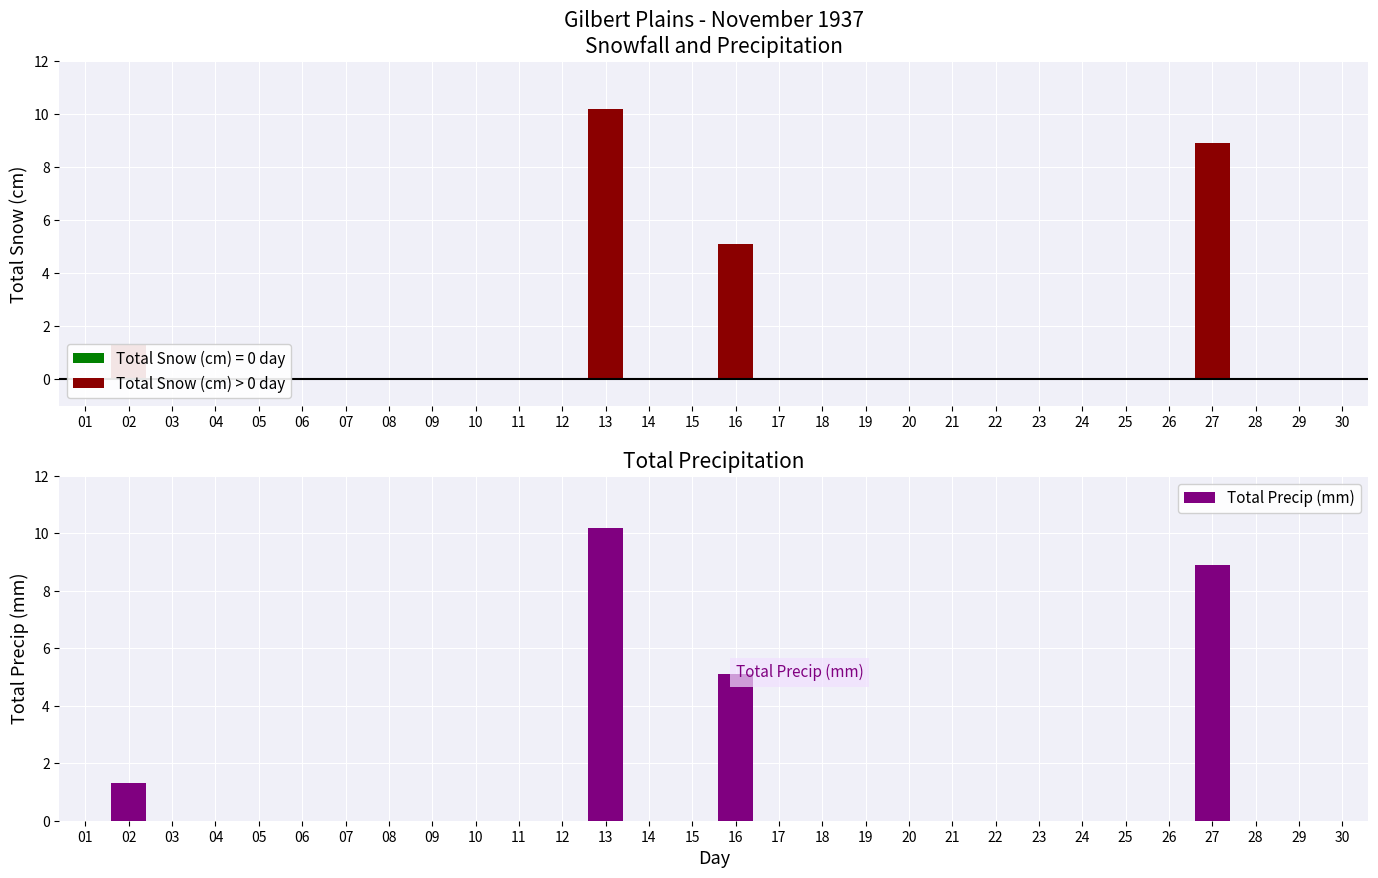

Does the chart contain stacked bars?

No